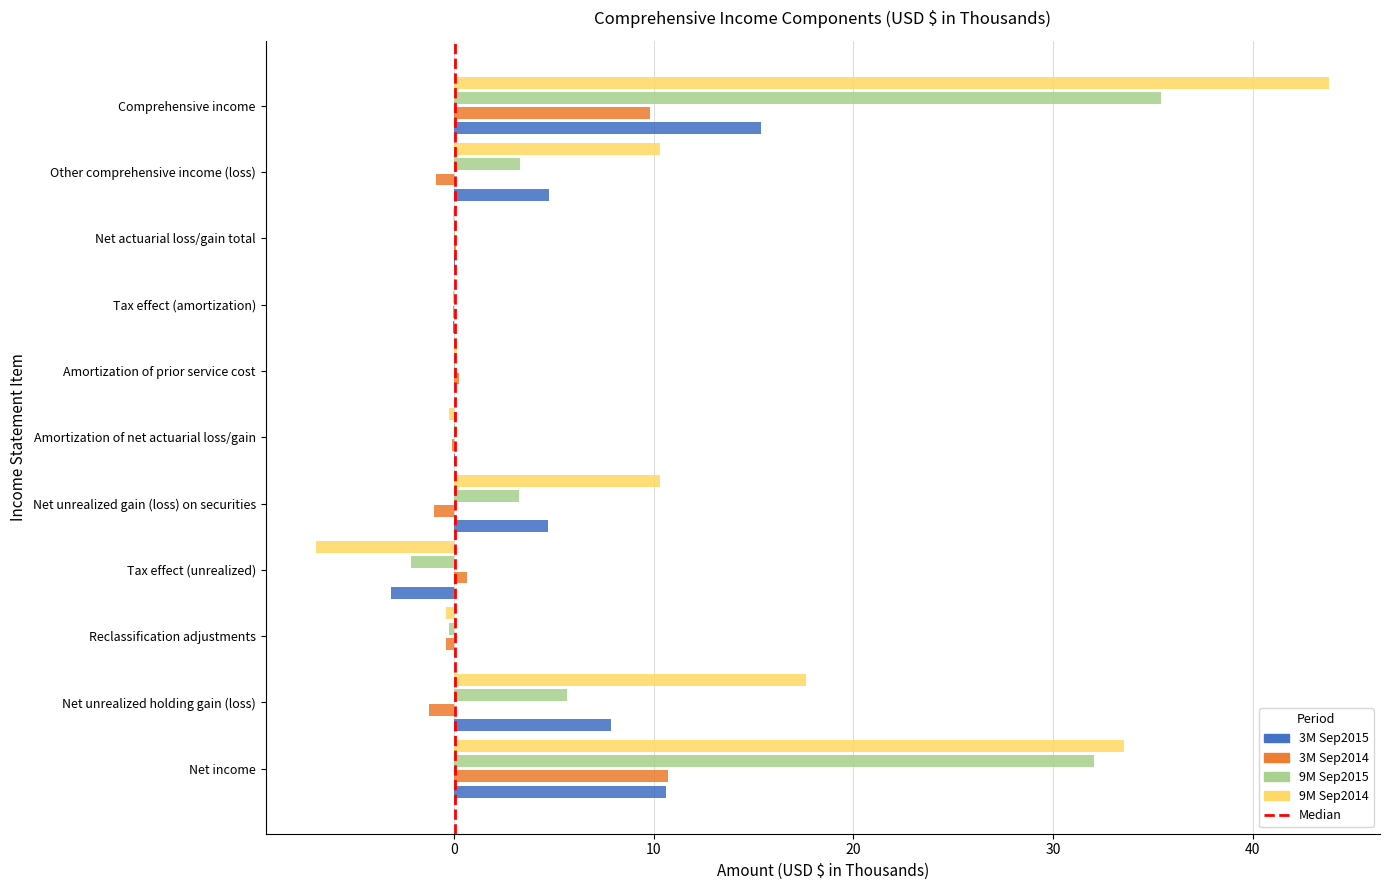

Count the number of data series in this chart.

4